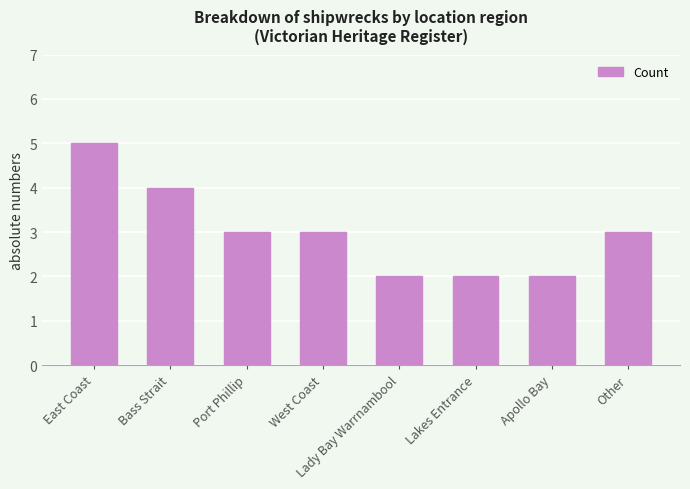

What is the value of the 3rd bar from the left?

3